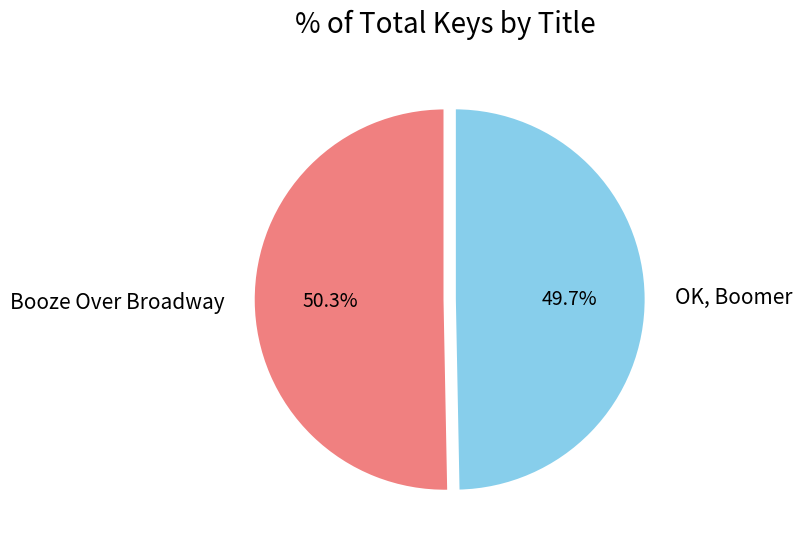

To the nearest percent, what is the average slice percentage?

50%